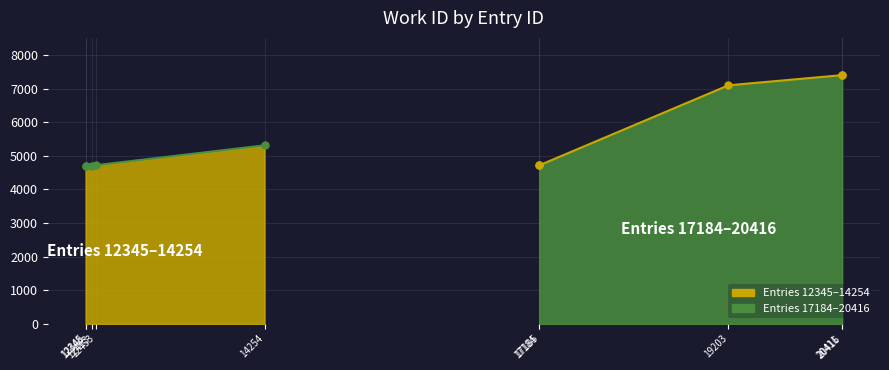

At which label is work_id_series1 closest to 6042?

14254